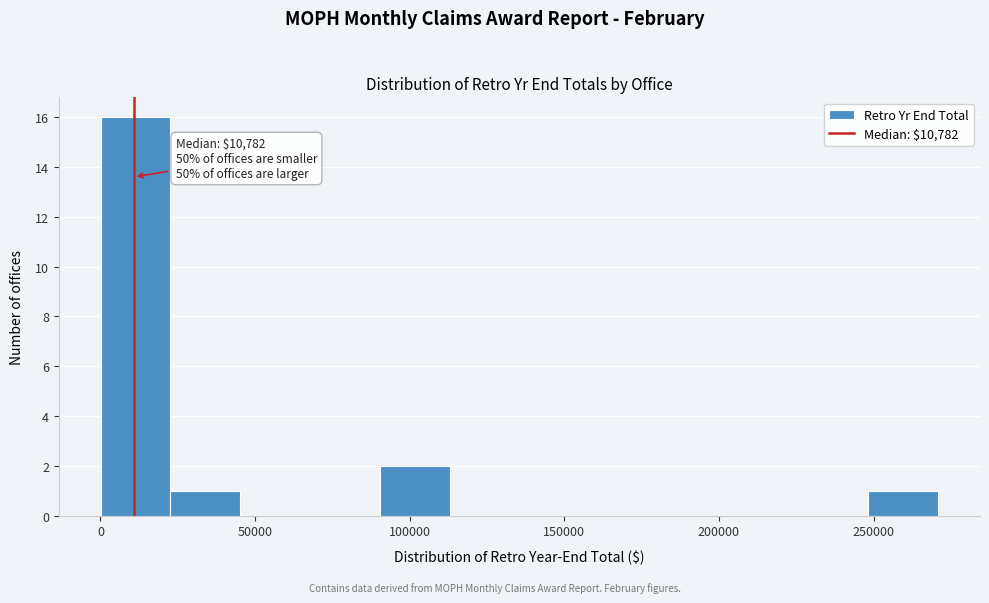

Over which range of the x-axis is the bar tallest?

0 to 25000